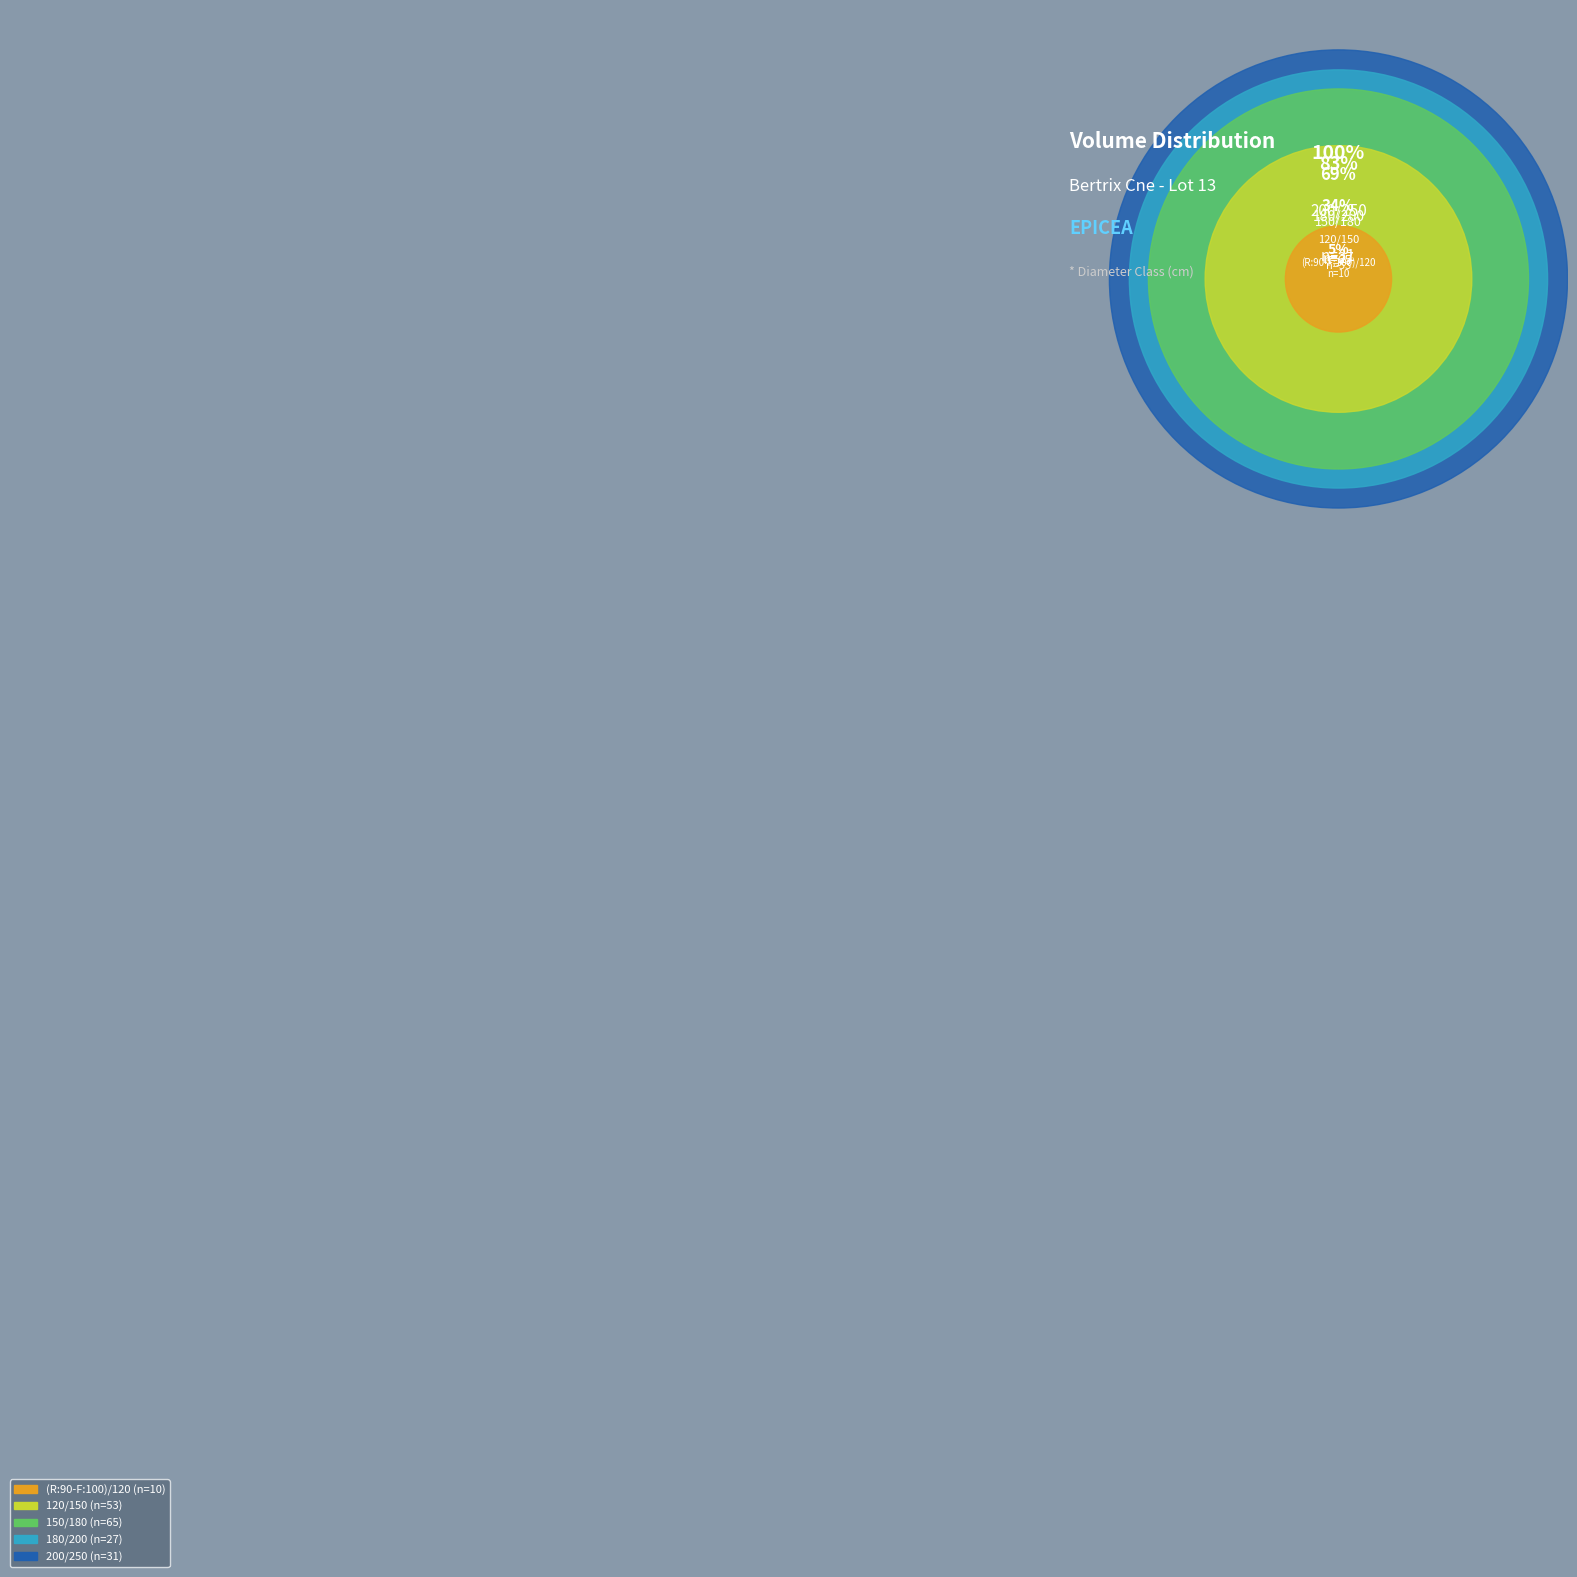

Which slice is the smallest?

(R:90-F:100)/120